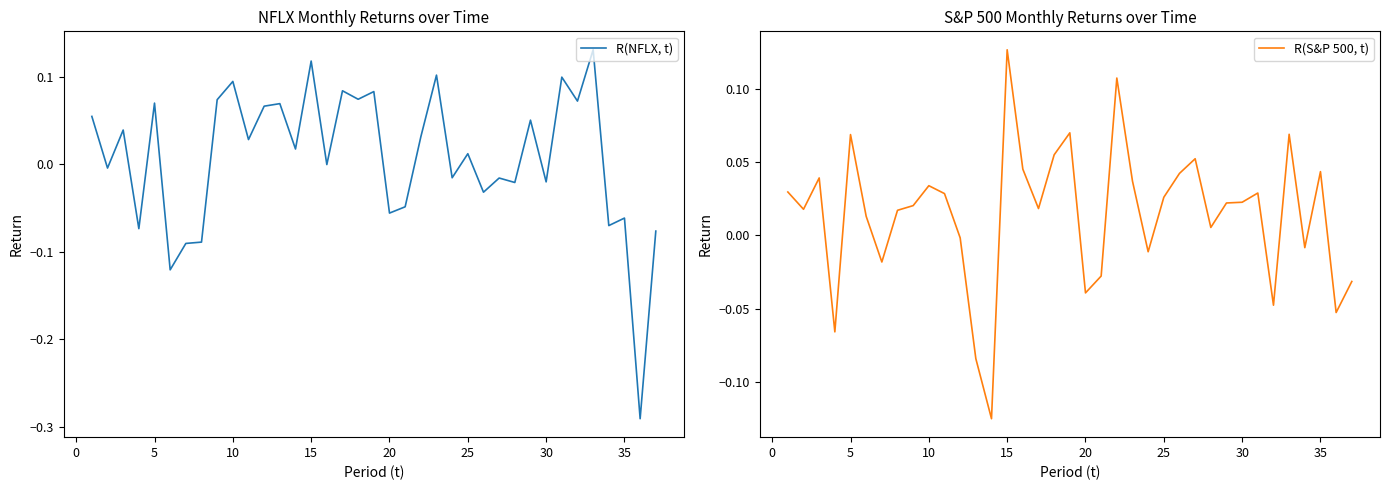

Does the chart display data point markers on the line(s)?

No